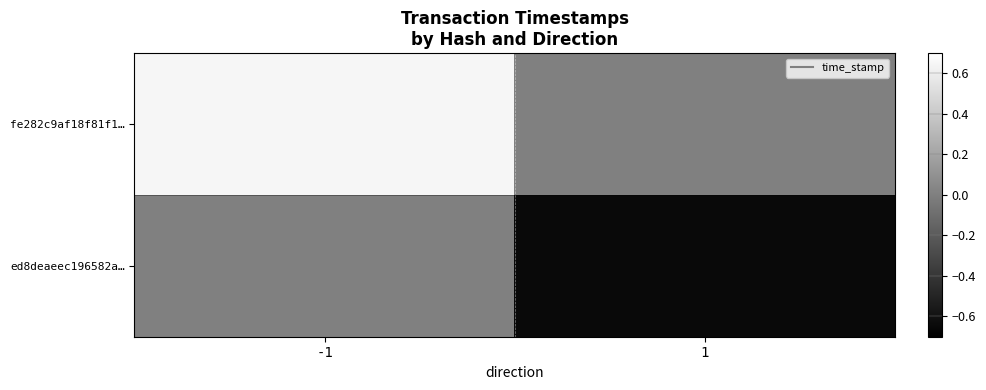

What is the total value across all series at 1?

-0.7